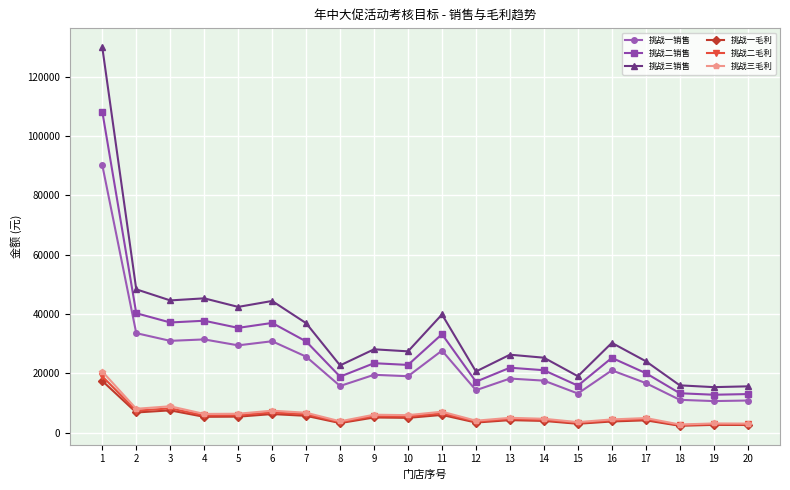

True or false: 挑战一毛利 and 挑战一销售 intersect in this chart.

False